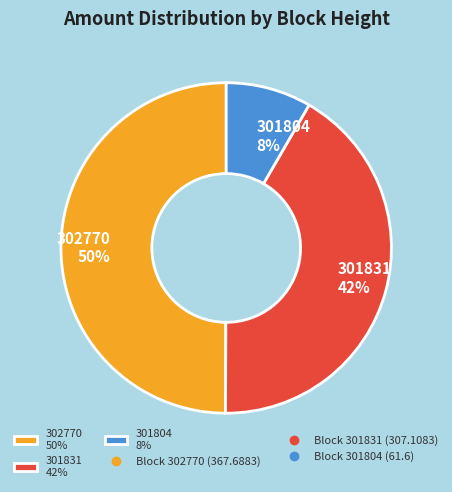

Combined, do 302770 50% and 301831 42% account for over 50%?

Yes